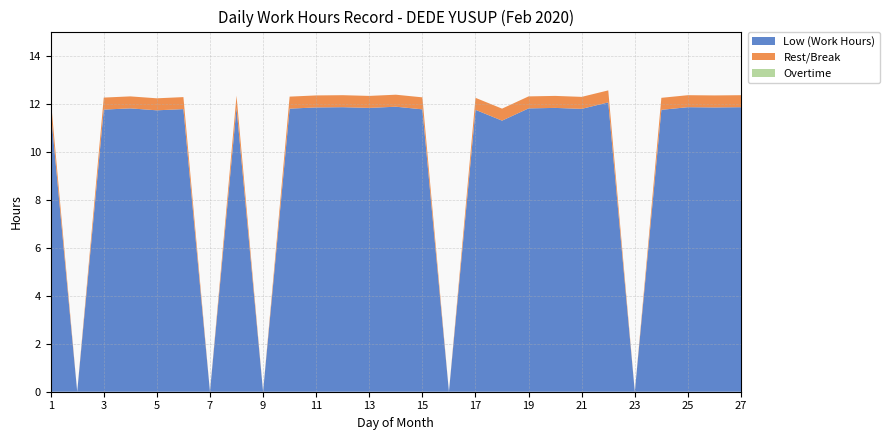

Reading left to right, transcribe all the data shown in this chart.

Low (Work Hours): 1=11.7	2=0.0	3=11.8	4=11.8	5=11.7	6=11.8	7=0.0	8=11.8	9=0.0	10=11.8	11=11.8	12=11.8	13=11.8	14=11.9	15=11.8	16=0.0	17=11.7	18=11.3	19=11.8	20=11.8	21=11.8	22=12.1	23=0.0	24=11.7	25=11.8	26=11.8	27=11.8
Rest/Break: 1=0.5	2=0.0	3=0.5	4=0.5	5=0.5	6=0.5	7=0.0	8=0.5	9=0.0	10=0.5	11=0.5	12=0.5	13=0.5	14=0.5	15=0.5	16=0.0	17=0.5	18=0.5	19=0.5	20=0.5	21=0.5	22=0.5	23=0.0	24=0.5	25=0.5	26=0.5	27=0.5
Overtime: 1=0.0	2=0.0	3=0.0	4=0.0	5=0.0	6=0.0	7=0.0	8=0.0	9=0.0	10=0.0	11=0.0	12=0.0	13=0.0	14=0.0	15=0.0	16=0.0	17=0.0	18=0.0	19=0.0	20=0.0	21=0.0	22=0.0	23=0.0	24=0.0	25=0.0	26=0.0	27=0.0